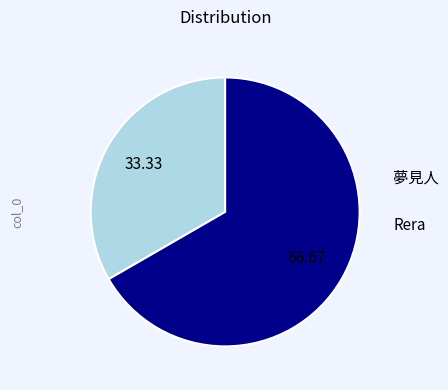

Does any single category account for the majority?

Yes